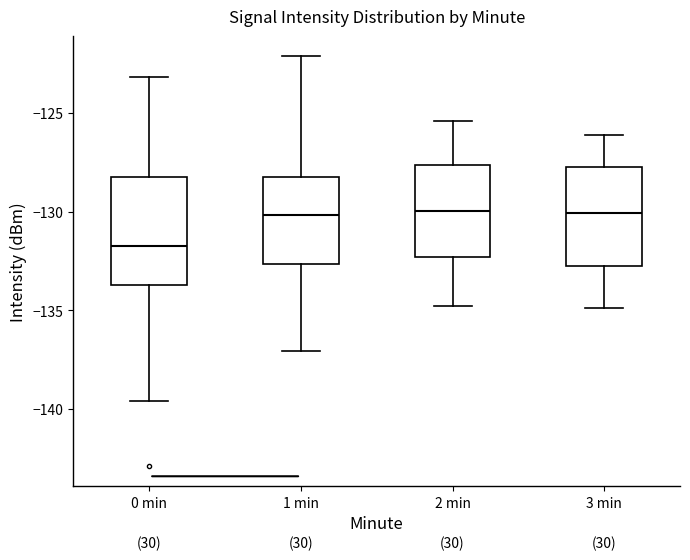

Reading left to right, read every box against the y-axis: the position of its median line, the range the box covers, and the ends of its whiskers. The values are not printed on the chart, so give them approximately, as read against the axis.

0 min: median -131.5, box -133.5 to -128.0, whiskers -139.5 to -123.0
1 min: median -130.0, box -132.5 to -128.5, whiskers -137.0 to -122.0
2 min: median -130.0, box -132.5 to -127.5, whiskers -135.0 to -125.5
3 min: median -130.0, box -132.5 to -127.5, whiskers -135.0 to -126.0